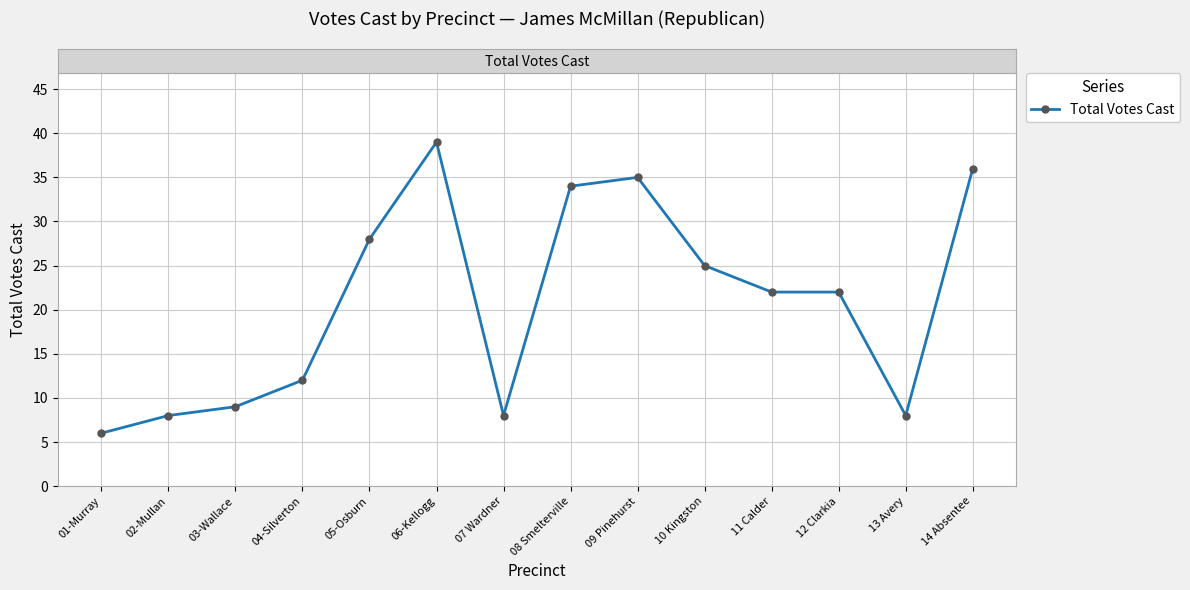

What value does the data have at 02-Mullan, to the nearest 10?

10